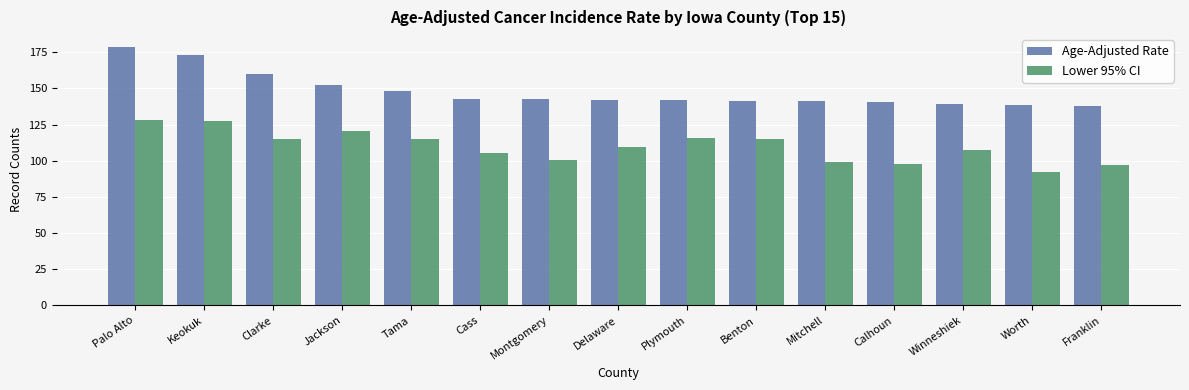

What value does the Age-Adjusted Rate series have at Delaware?

142.3